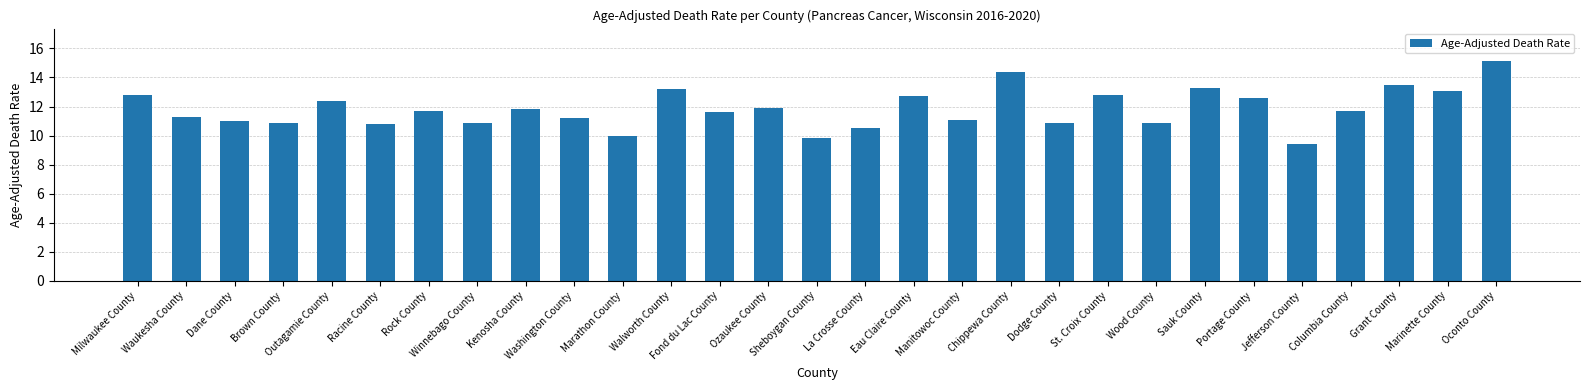

What value does the data have at Outagamie County?

12.4